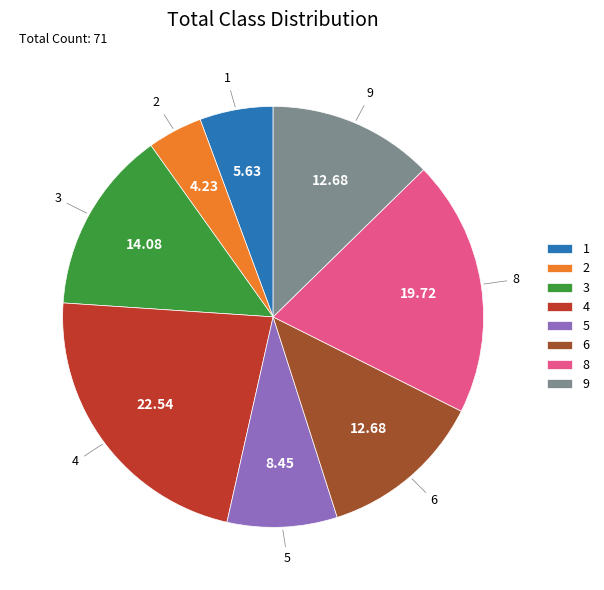

Combined, do 9 and 3 account for over 50%?

No